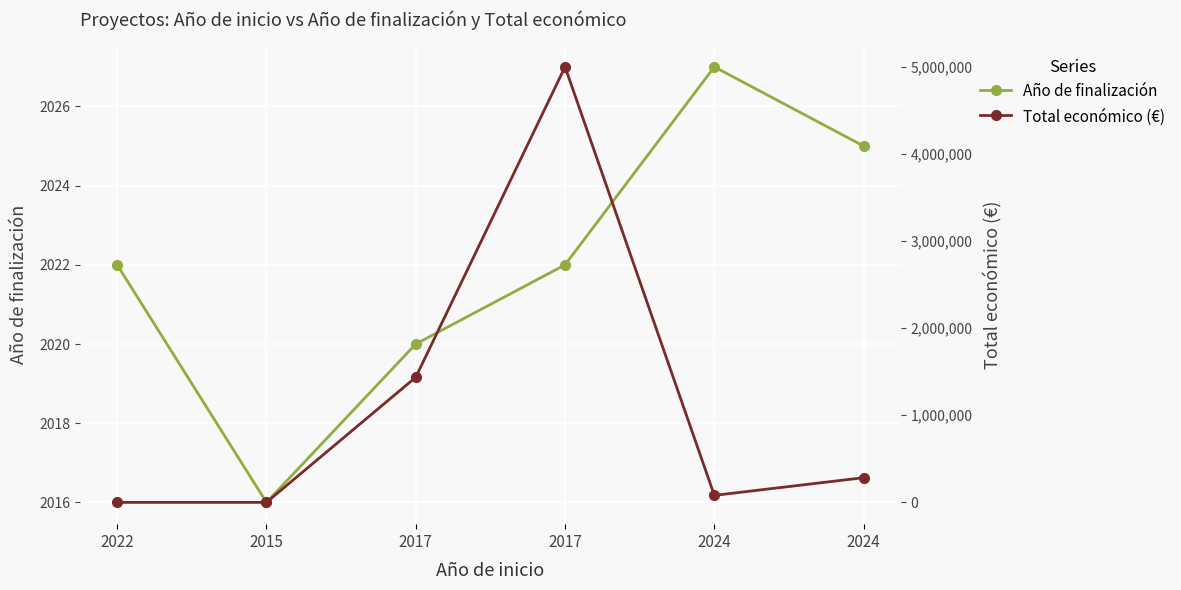

What are all the series names shown in the legend?

Año de finalización, Total económico (€)